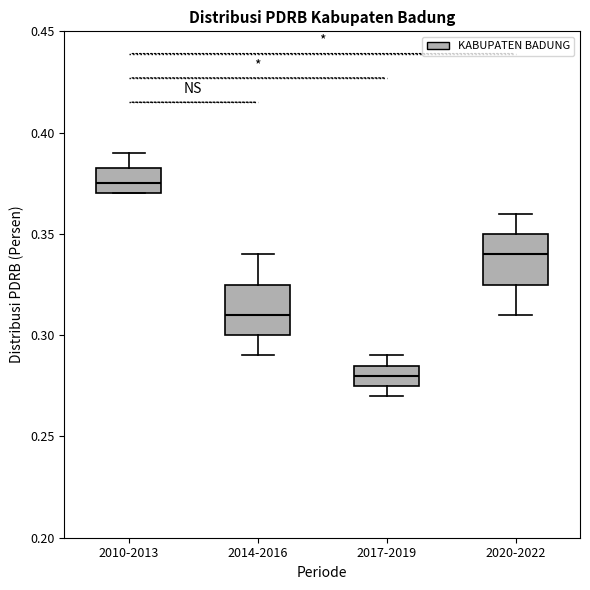

Where does the upper whisker of the box for 2010-2013 end on the y-axis? The values are not printed on the chart, so give them approximately, as read against the axis.

0.390